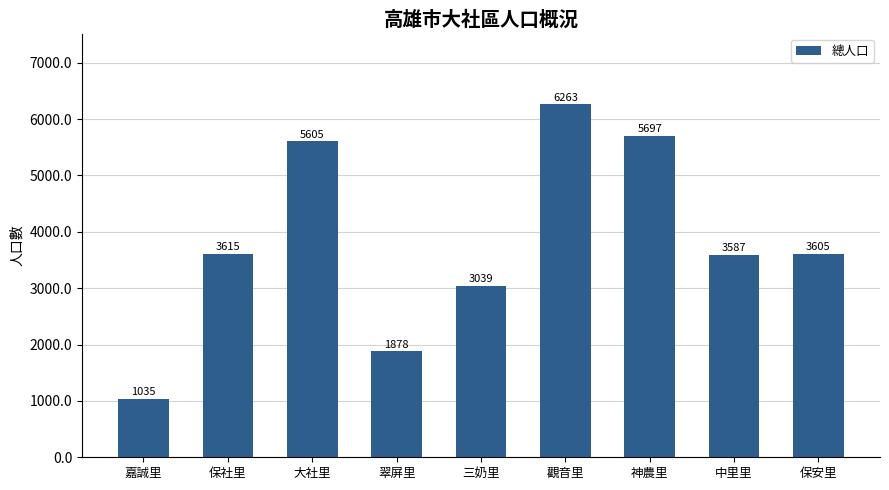

What is the average value?

3814